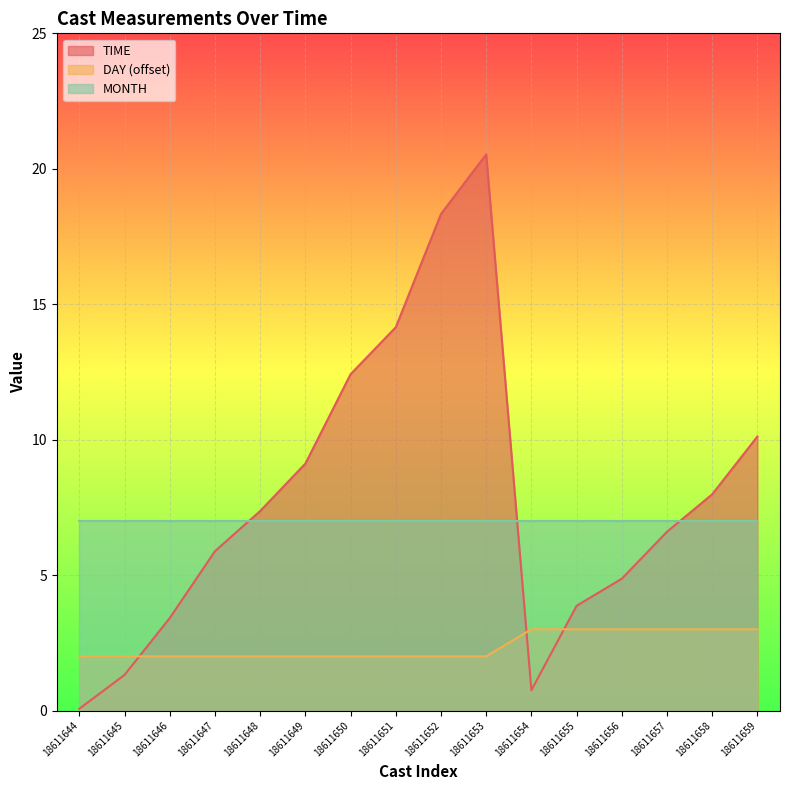

At which category is the sum across all series the highest?

18611653